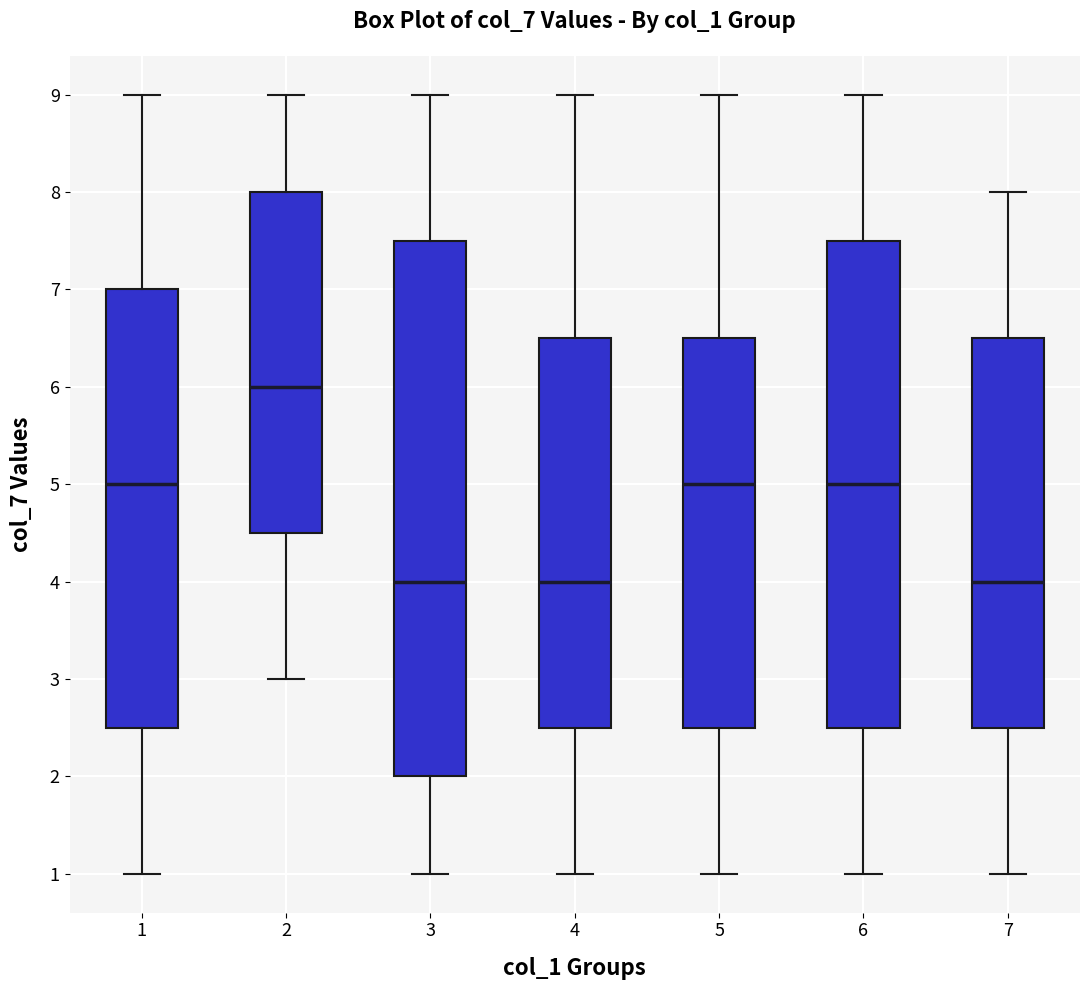

Where does the upper whisker of the box at x = 2 end on the y-axis? The values are not printed on the chart, so give them approximately, as read against the axis.

9.0